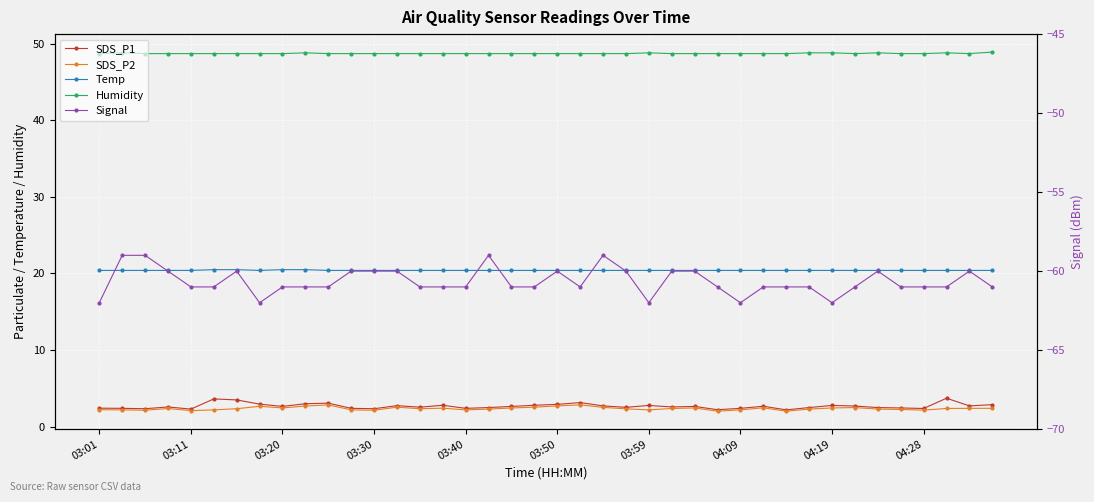

Between 03:20 and 11, which series saw the biggest shift?

Signal